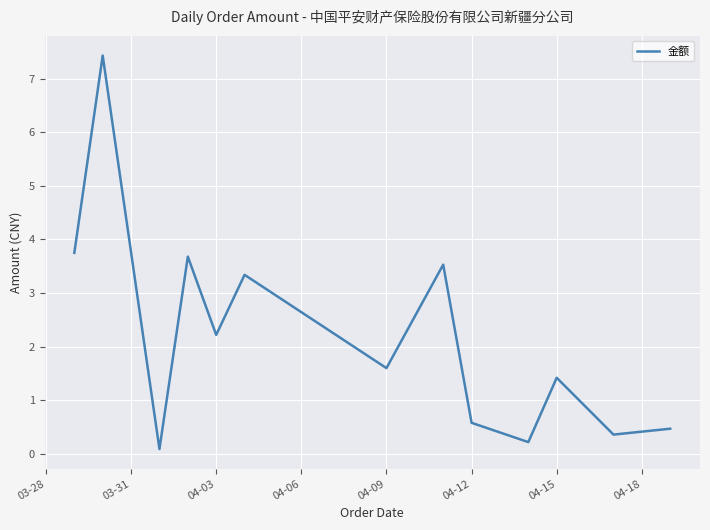

What is the greatest value displayed?

7.4